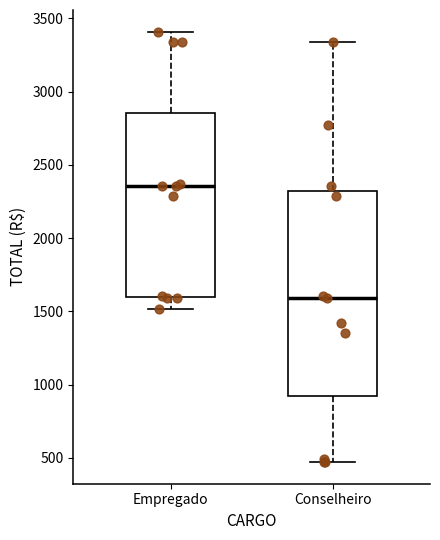

Reading left to right, transcribe this box plot: for each box, give where its median line is, the range the box spans, and where its two whiskers end, as read against the y-axis. The values are not printed on the chart, so give them approximately, as read against the axis.

Empregado: median 2350, box 1600 to 2850, whiskers 1500 to 3400
Conselheiro: median 1600, box 900 to 2300, whiskers 450 to 3350